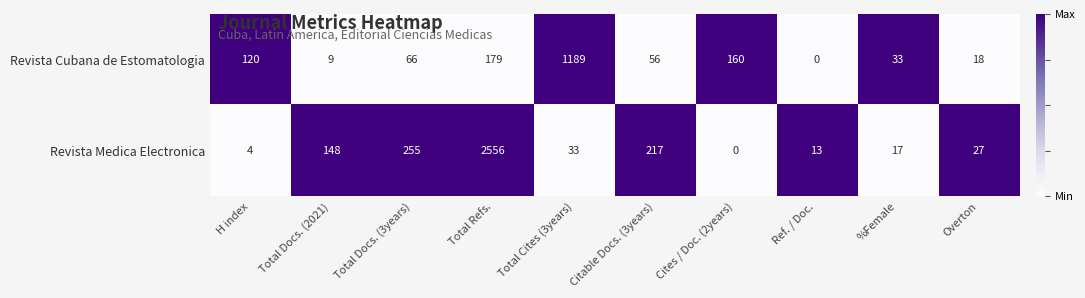

List the series in order of their peak value, lowest first.

Revista Cubana de Estomatologia, Revista Medica Electronica